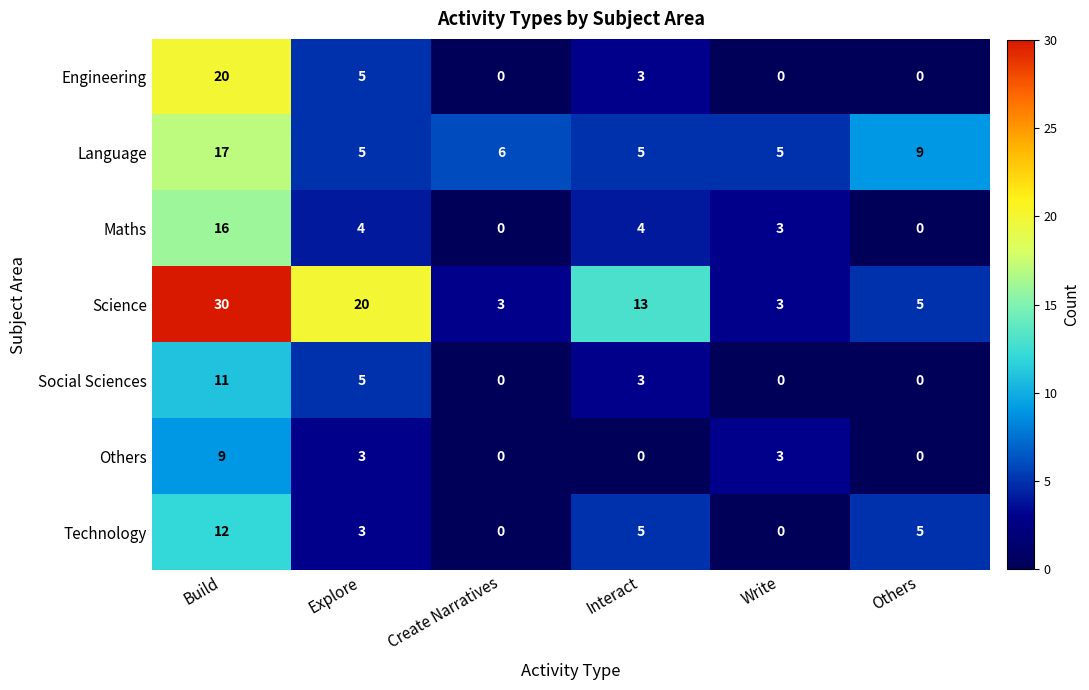

What is the sum of all Technology values?

25